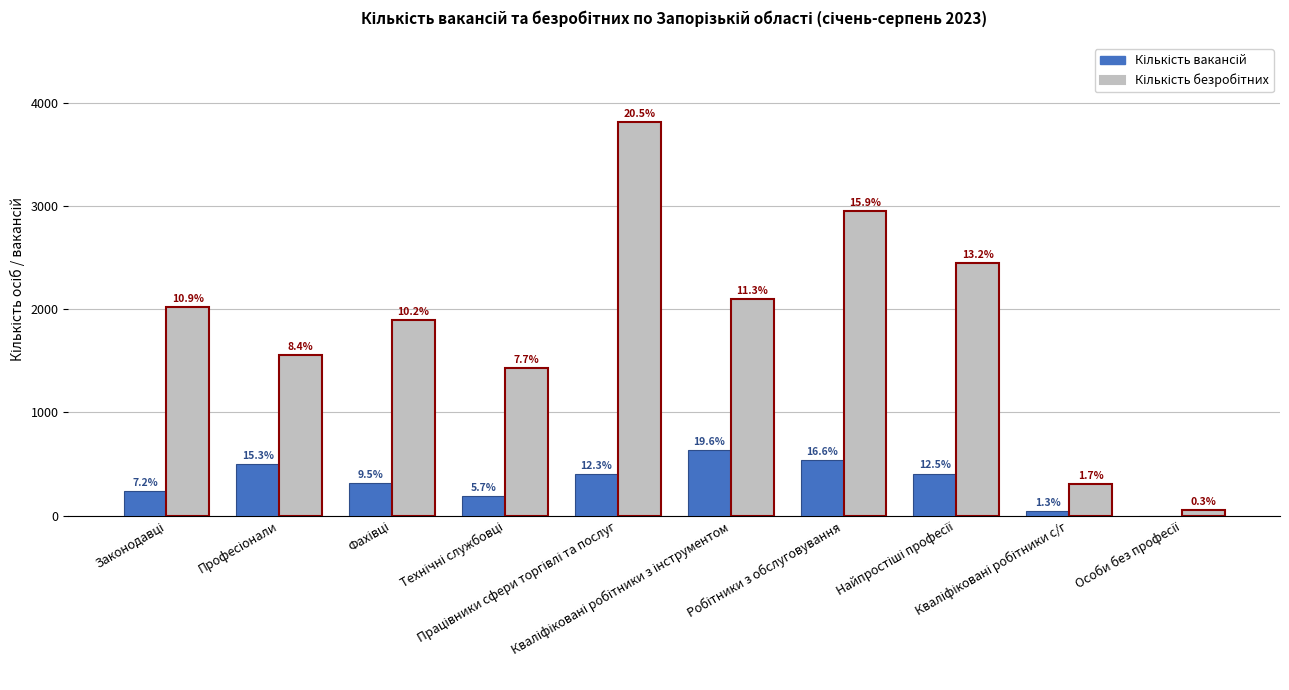

Reading left to right, list all the values displayed in this chart.

Кількість вакансій: Законодавці=237	Професіонали=499	Фахівці=312	Технічні службовці=187	Працівники сфери торгівлі та послуг=401	Кваліфіковані робітники з інструментом=640	Робітники з обслуговування=543	Найпростіші професії=408	Кваліфіковані робітники с/г=44	Особи без професії=0
Кількість безробітних: Законодавці=2020	Професіонали=1552	Фахівці=1895	Технічні службовці=1432	Працівники сфери торгівлі та послуг=3814	Кваліфіковані робітники з інструментом=2101	Робітники з обслуговування=2949	Найпростіші професії=2449	Кваліфіковані робітники с/г=310	Особи без професії=51